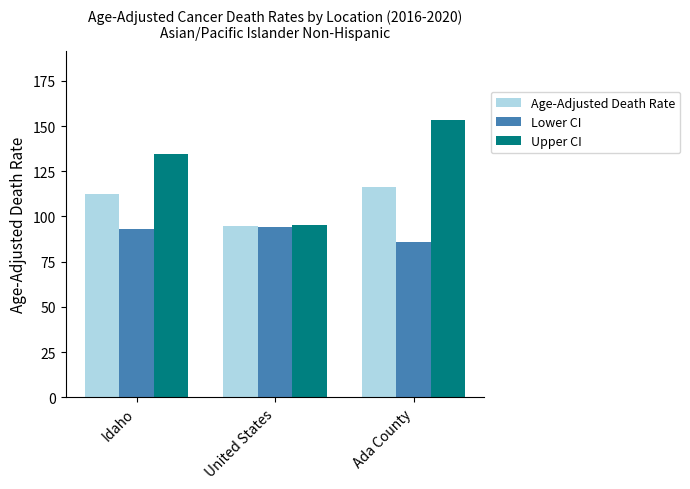

Which series changed the most between Idaho and United States?

Upper CI